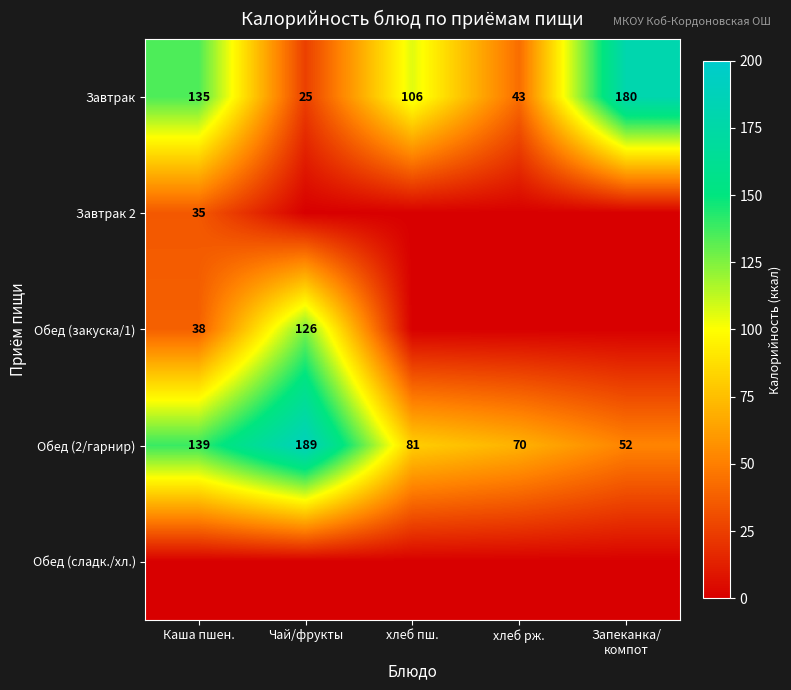

Where is Обед (2/гарнир) nearest to the value 120?

Каша пшен.